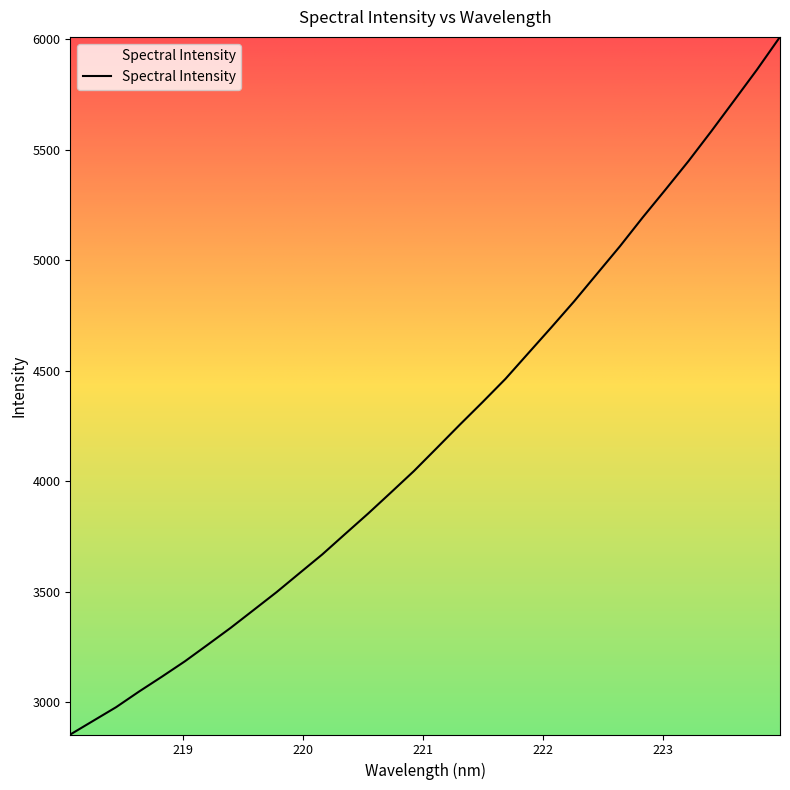

What is the minimum value shown in the chart?

2853.7